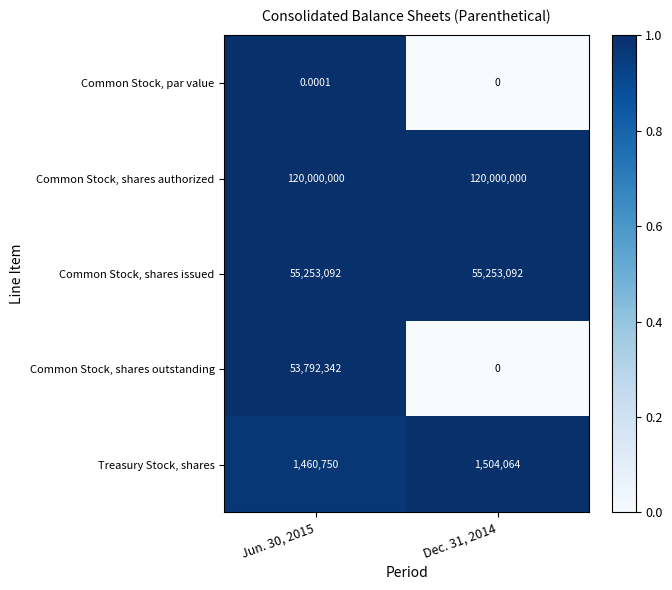

Which series has the largest total across all categories?

Common Stock, shares authorized